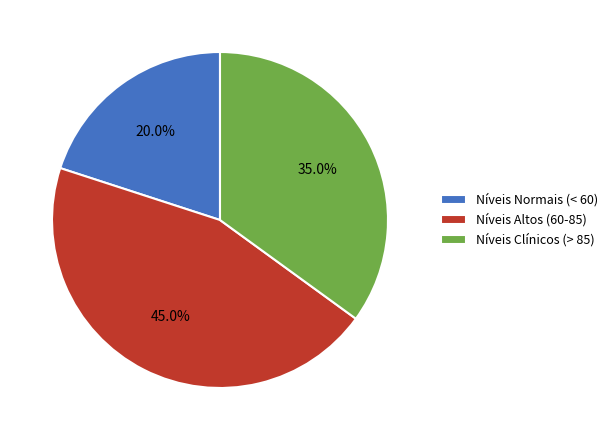

How many slices are in this pie chart?

3